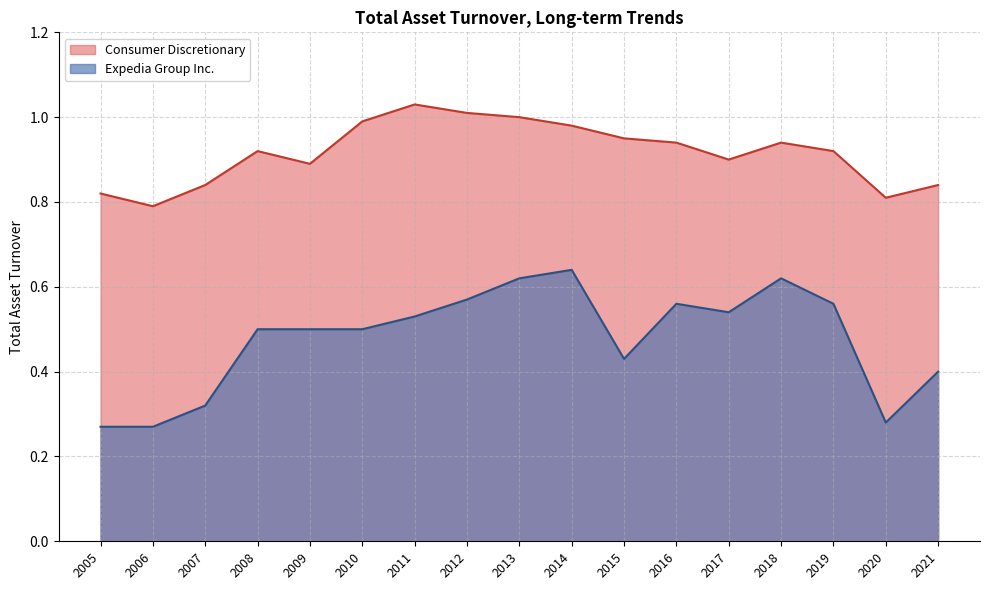

Does the chart display data point markers on the line(s)?

No